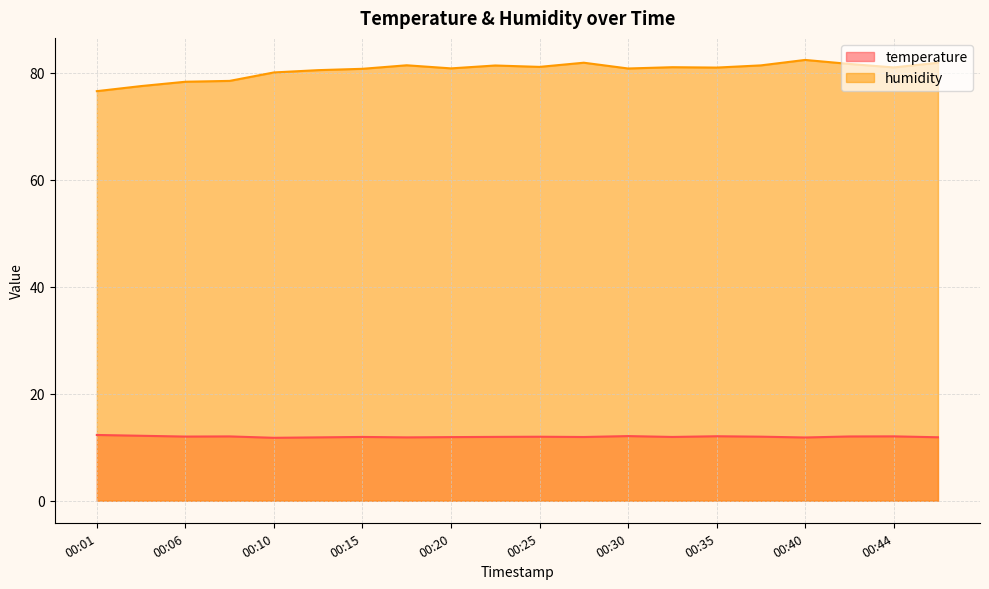

What are all the series names shown in the legend?

temperature, humidity